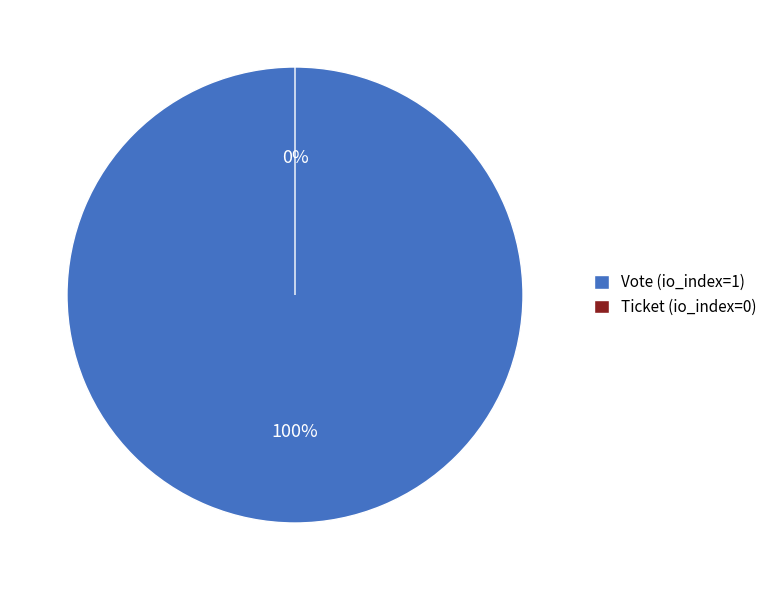

Is Vote (io_index=1) the majority of the pie?

Yes